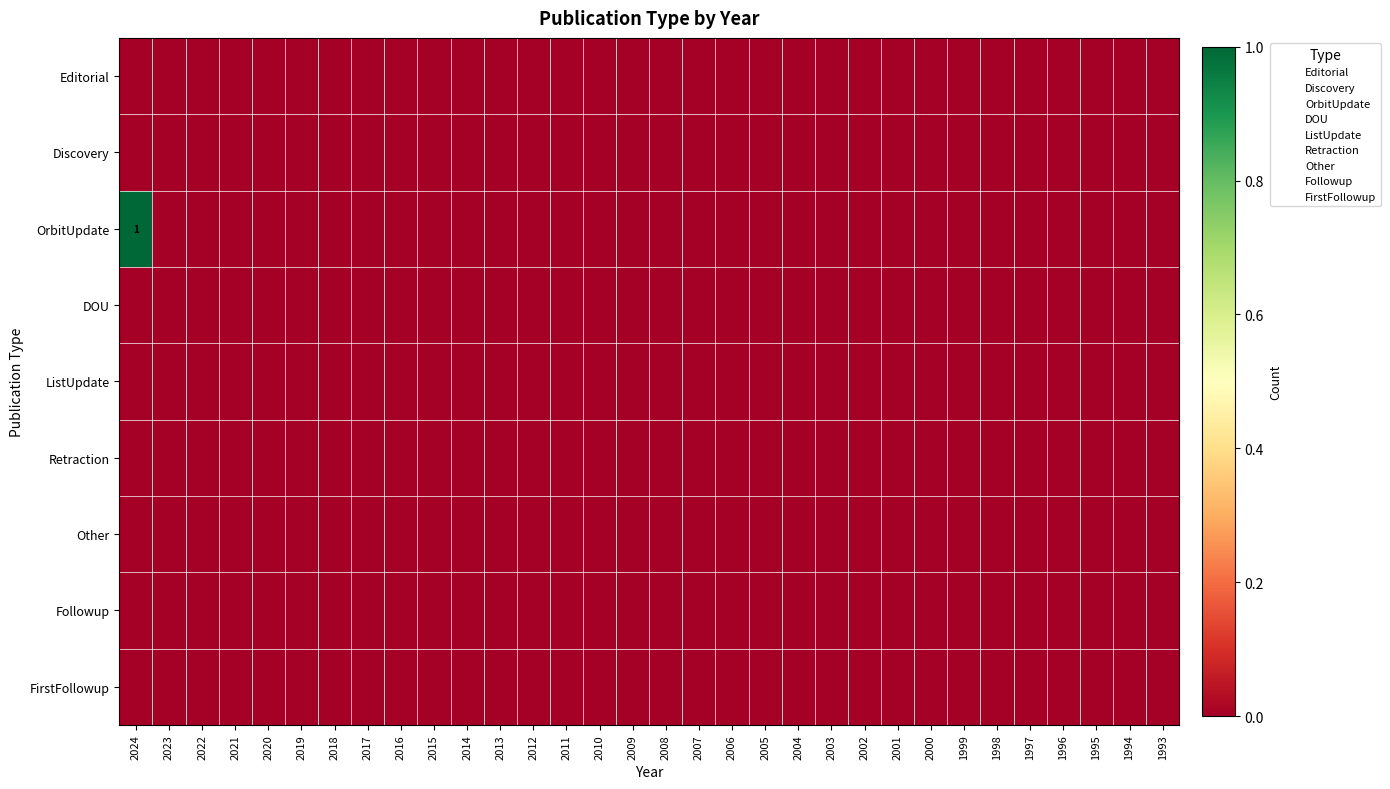

At which label is Retraction closest to 0?

2024